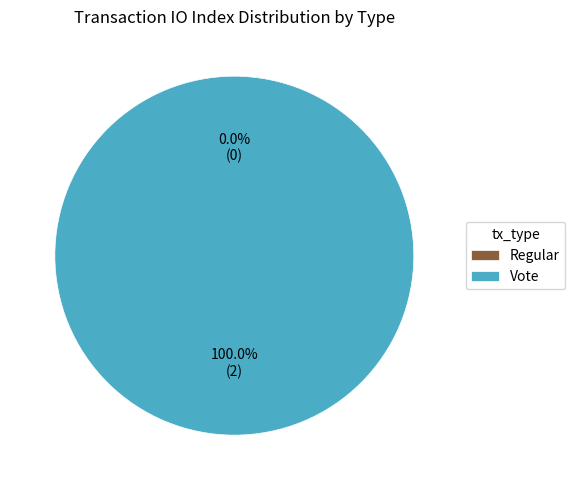

To the nearest percent, what is the average slice percentage?

50%